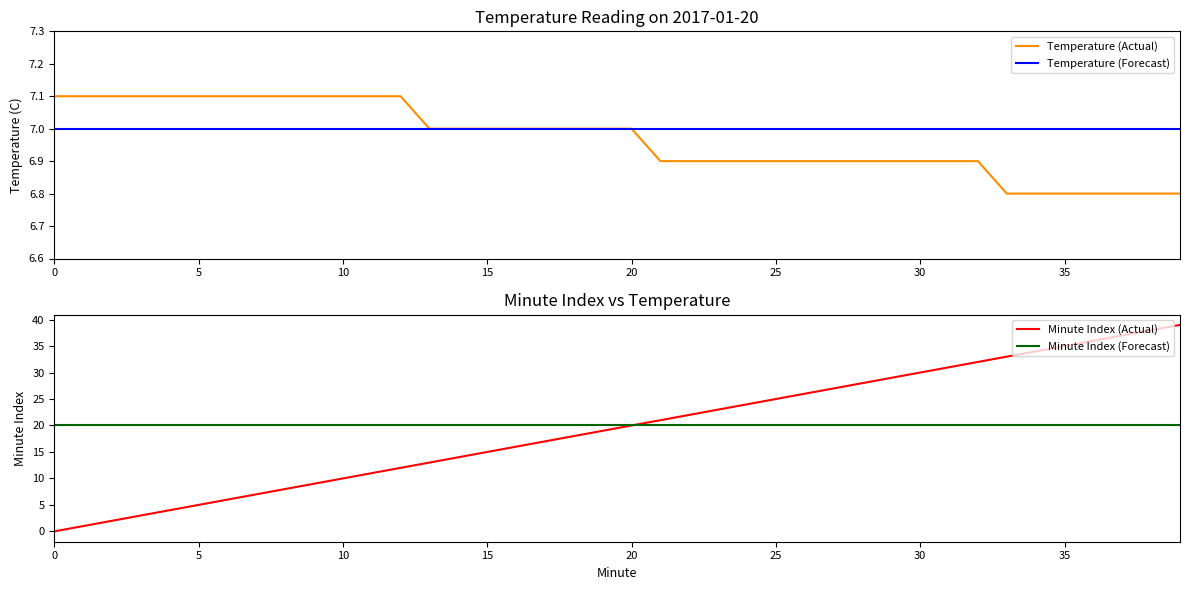

List the series in order of their peak value, lowest first.

Temperature (Forecast), Temperature (Actual), Minute Index (Forecast), Minute Index (Actual)